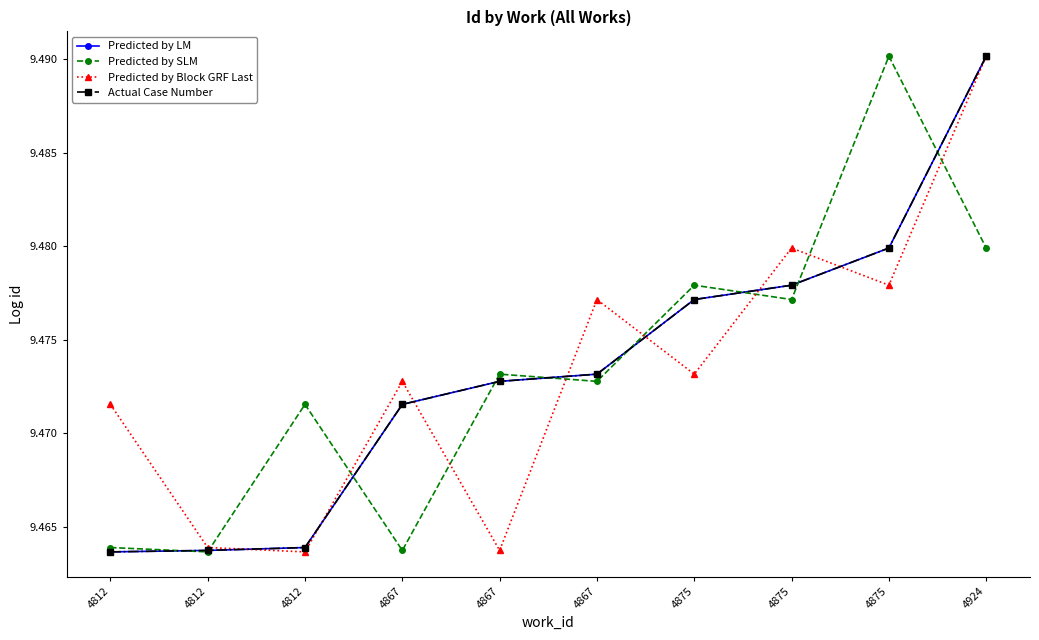

What is the average value of the Actual Case Number series?

9.5